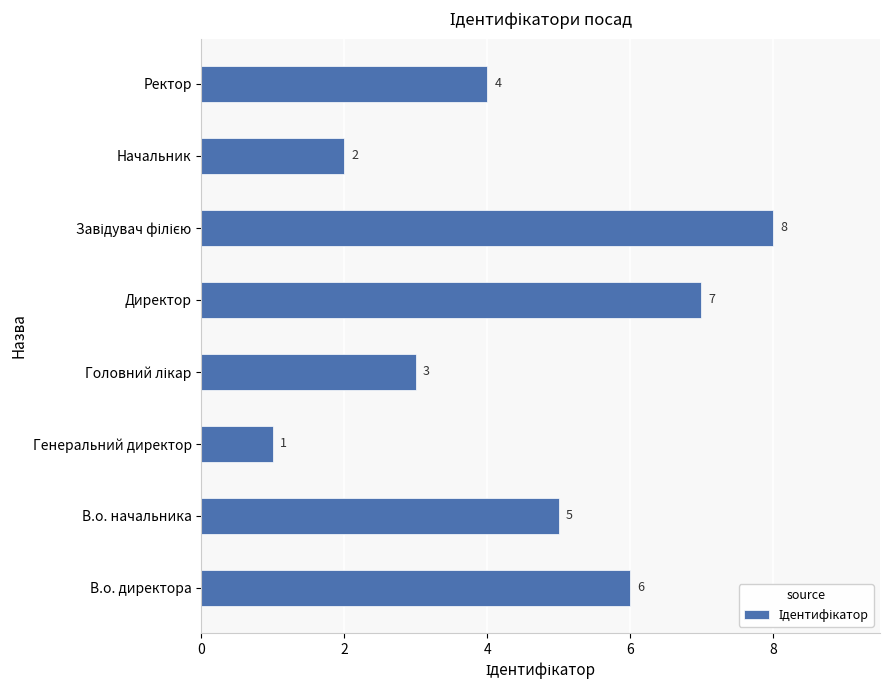

What is the greatest value displayed?

8